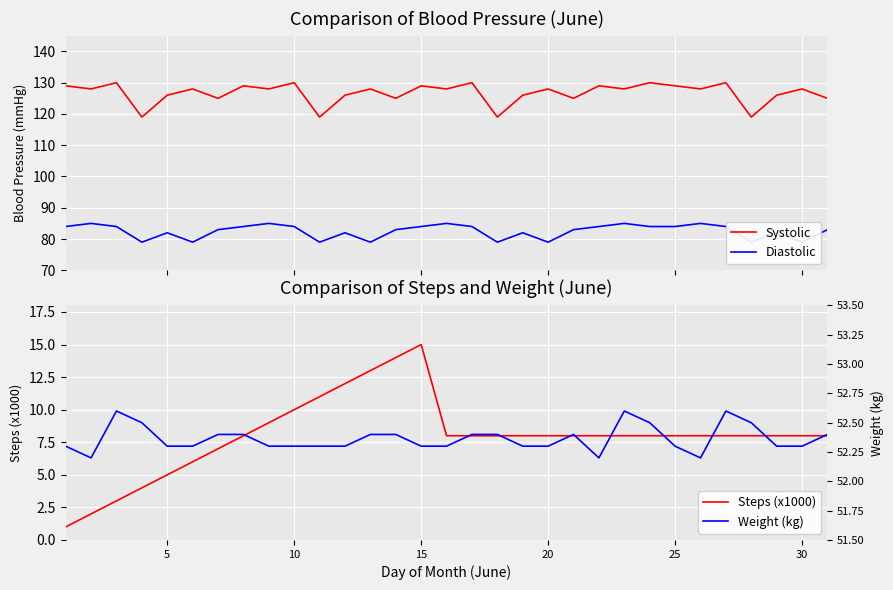

At how many categories does at least one series exceed 22?

31